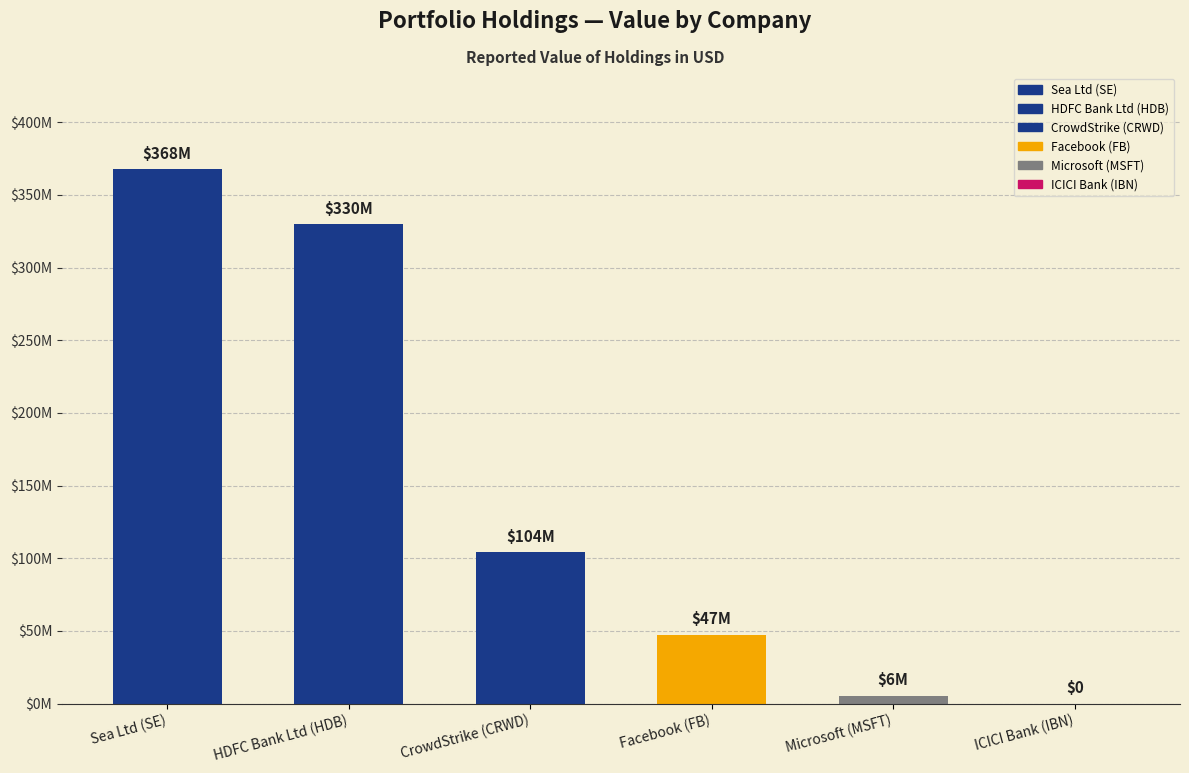

Read the value at Sea Ltd (SE).

367727000